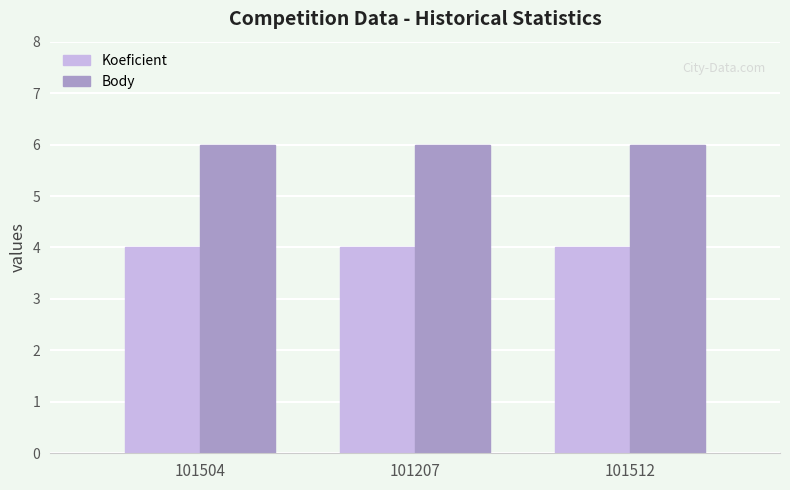

List the series in order of their peak value, highest first.

Body, Koeficient